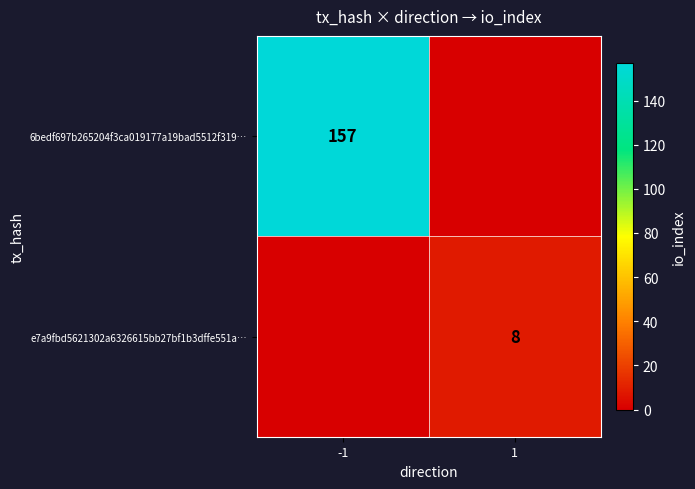

Is the value of 6bedf697b265204f3ca019177a19bad5512f319… at -1 greater than the value of e7a9fbd5621302a6326615bb27bf1b3dffe551a… at 1?

Yes